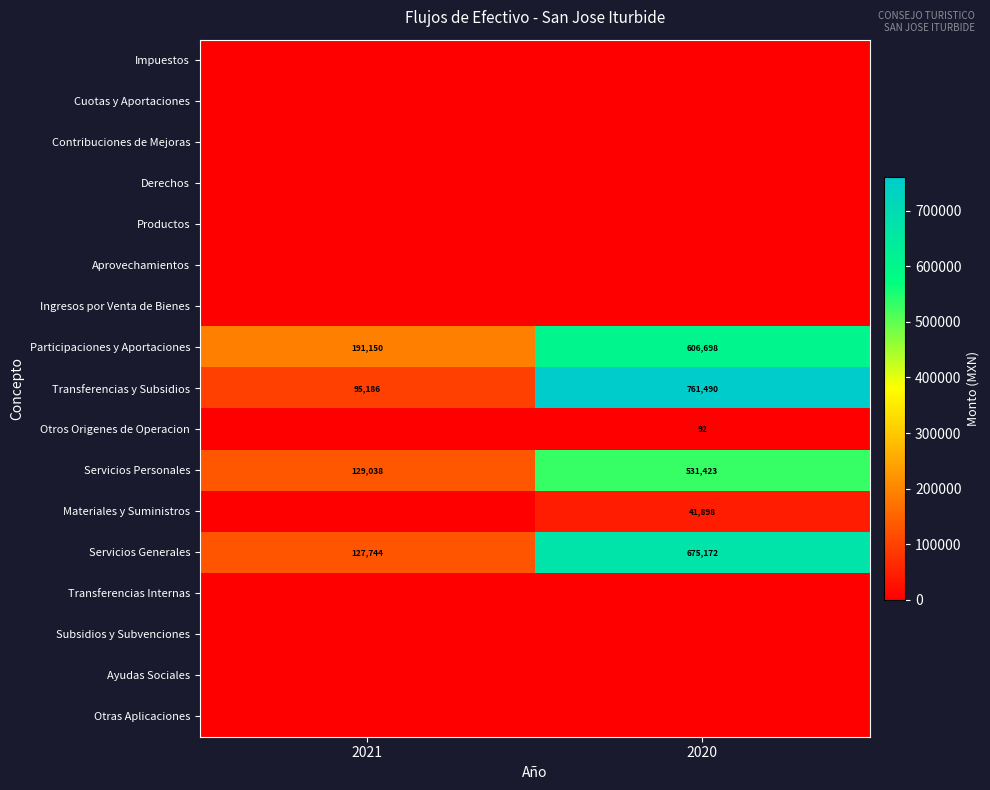

Between 2020 and 2021, which is larger?

2020